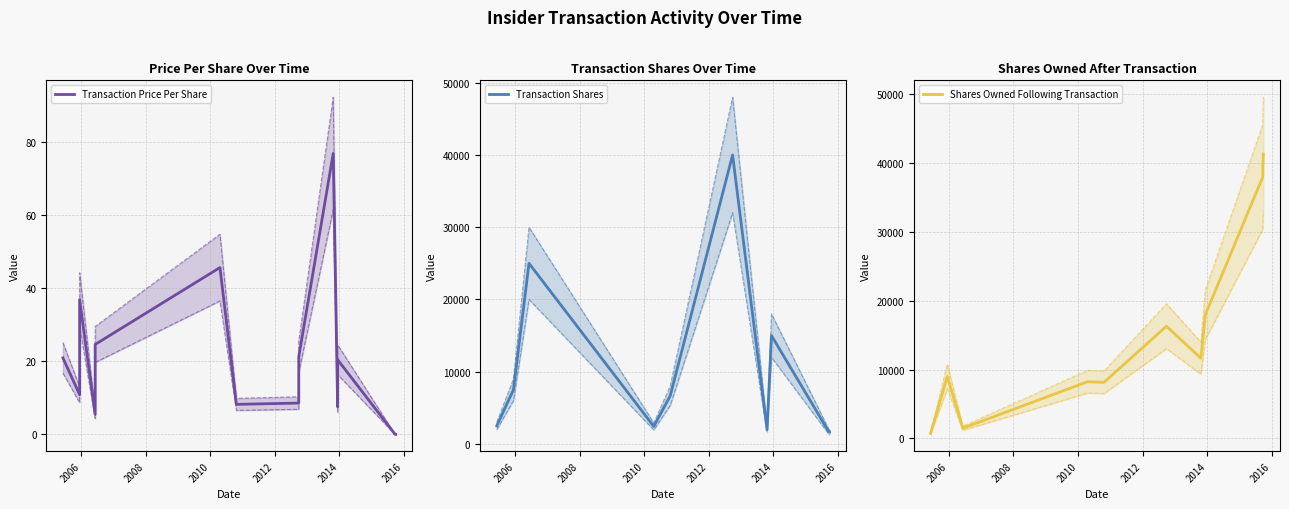

How many data points in Shares Owned Following Transaction are less than 11645?

7